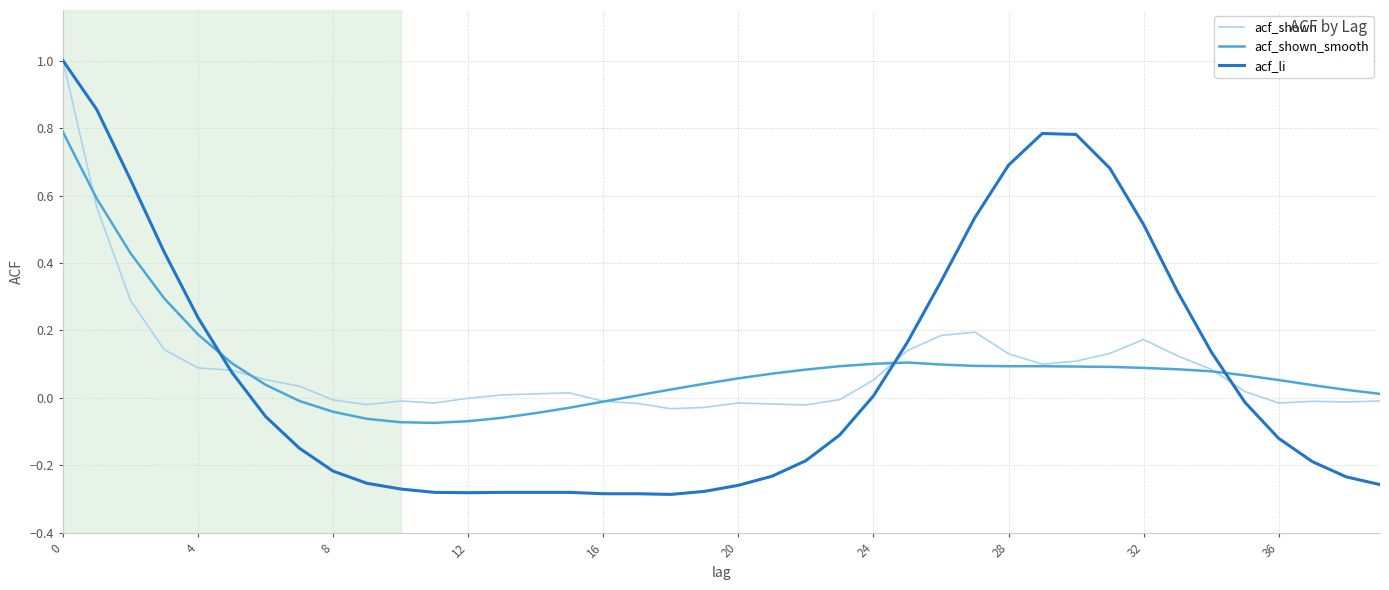

What is the greatest value displayed?

1.0